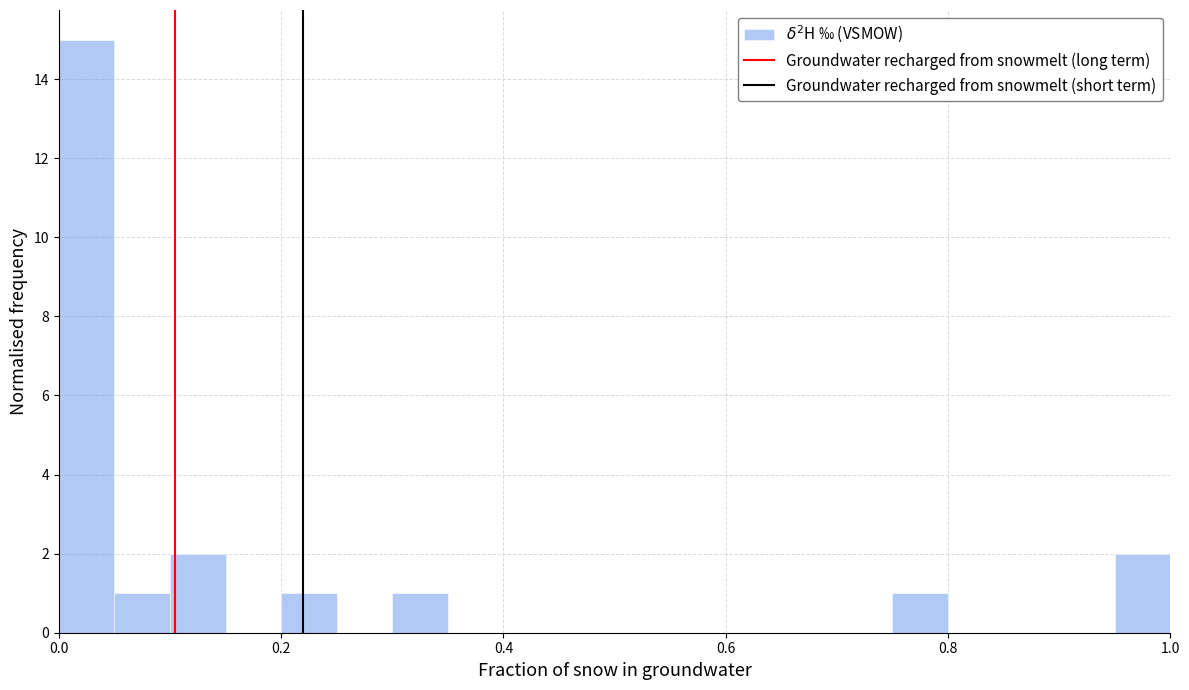

Read against the x-axis, roughly where is the centre of the tallest bar?

0.02